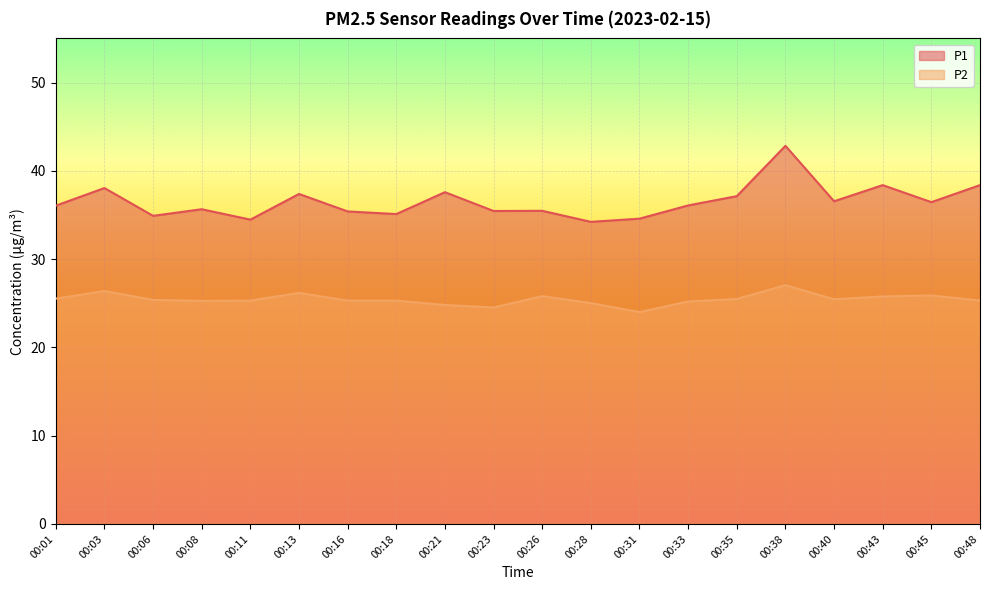

At 00:31, list the series in order from largest to smallest.

P1, P2